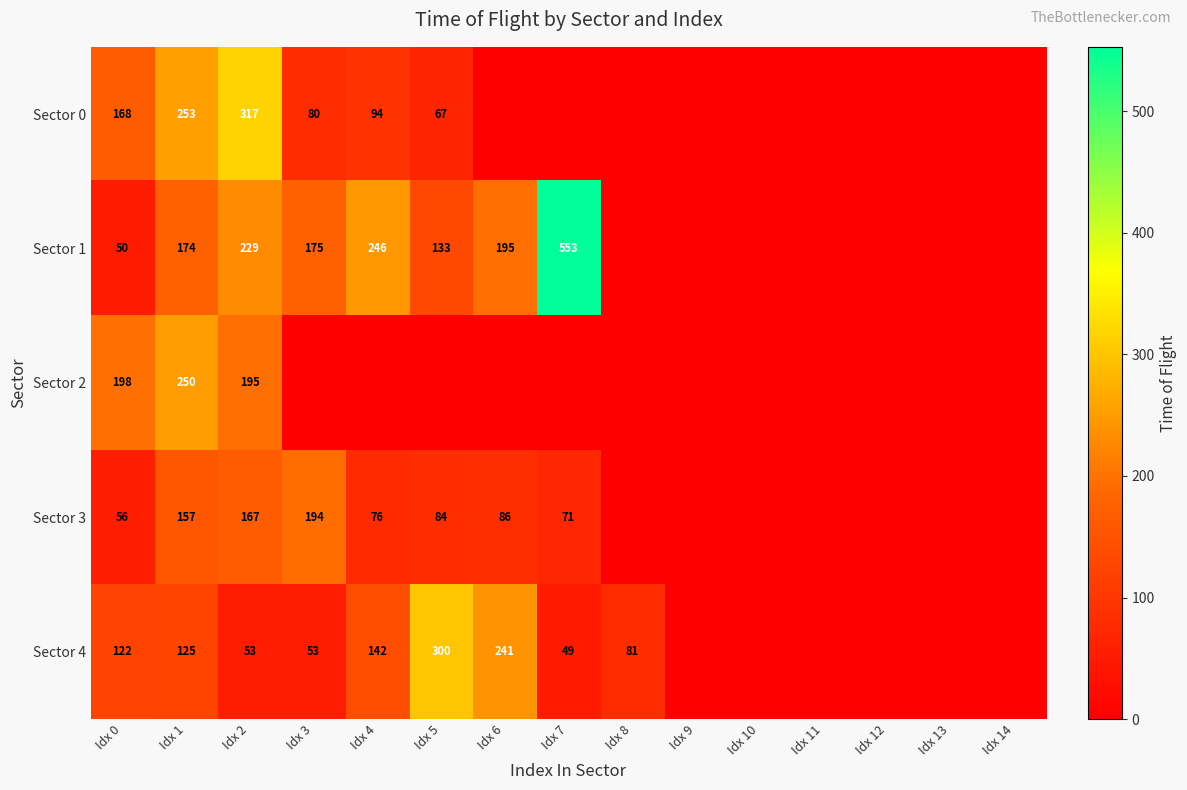

At which category is the sum across all series the highest?

Idx 2